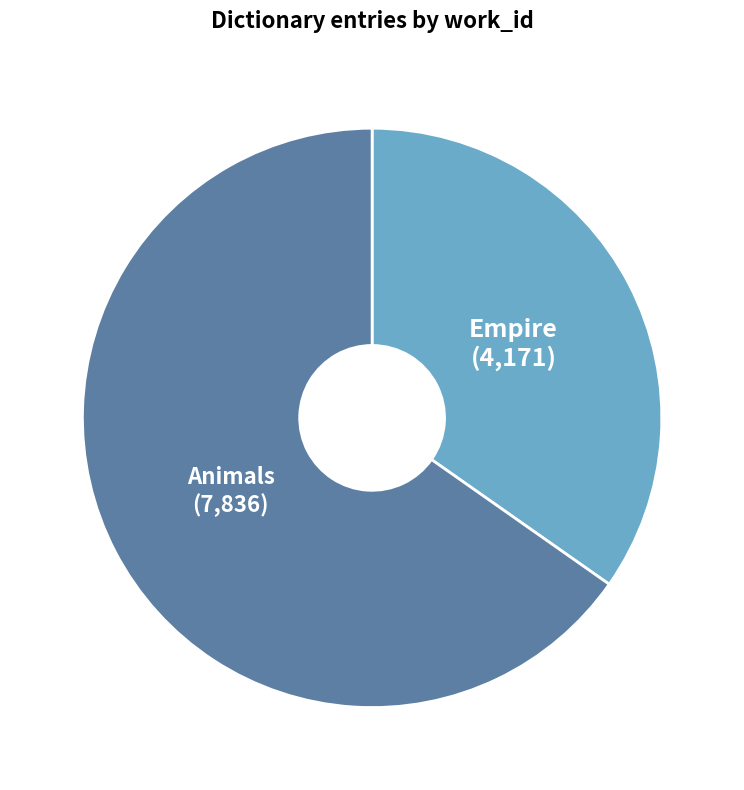

Is it true that Animals is 58% of the pie?

False